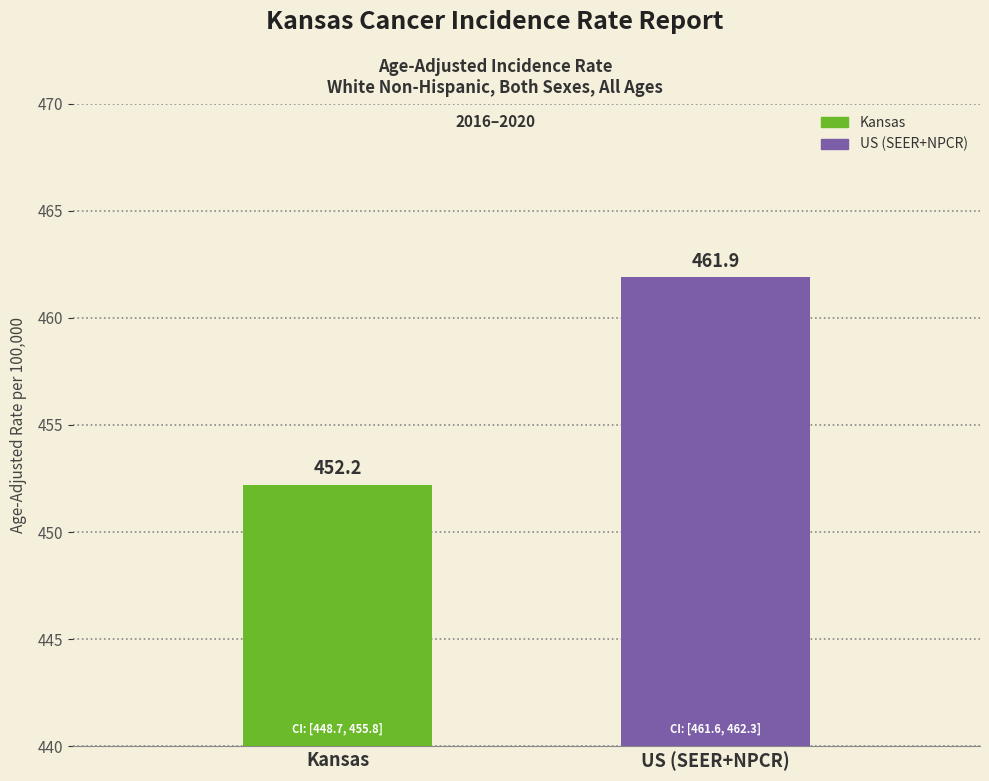

What is the value of the Age-Adjusted Incidence Rate bar at the 2nd from the left?

461.9